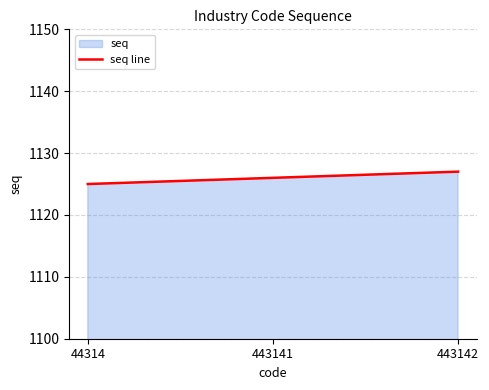

Which category has the highest value across all series?

443142